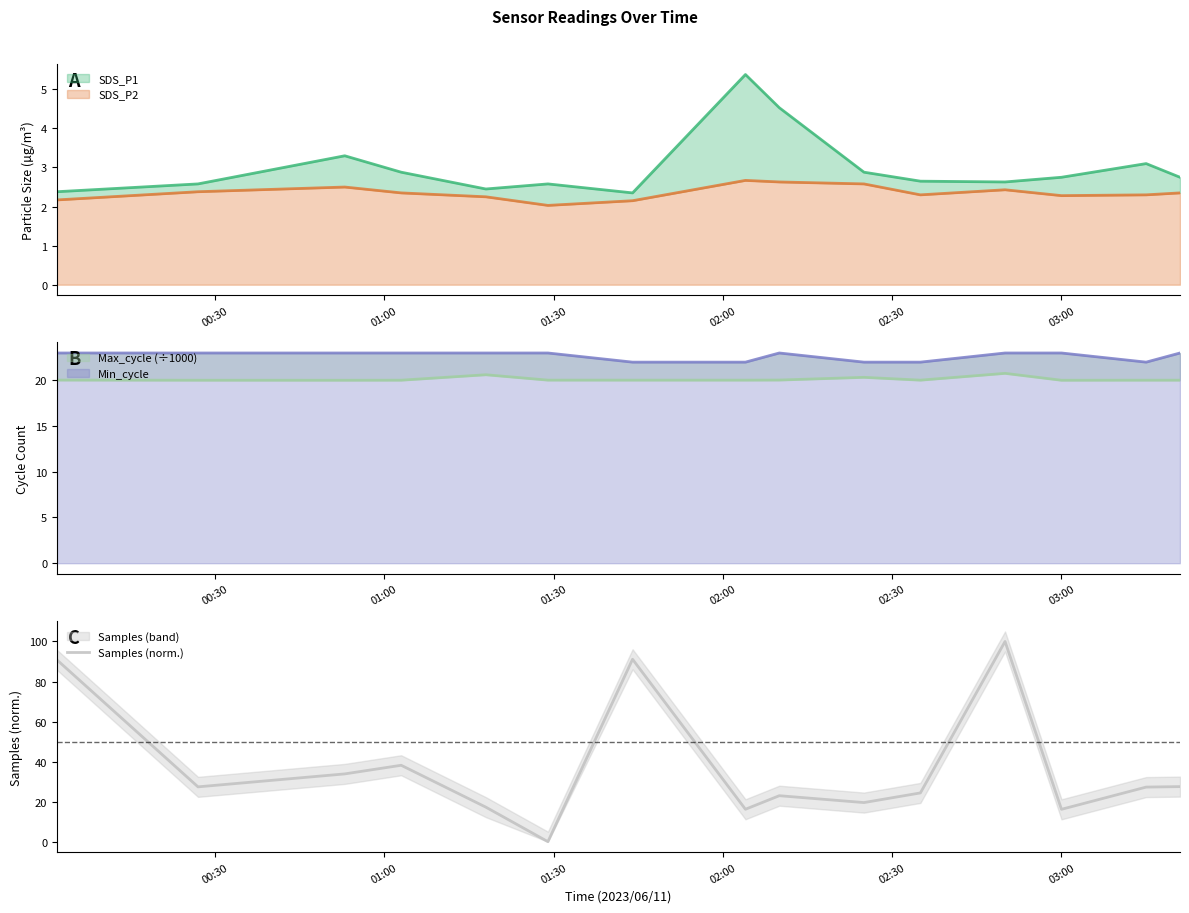

What is the lowest value of the SDS_P2 series?

2.0